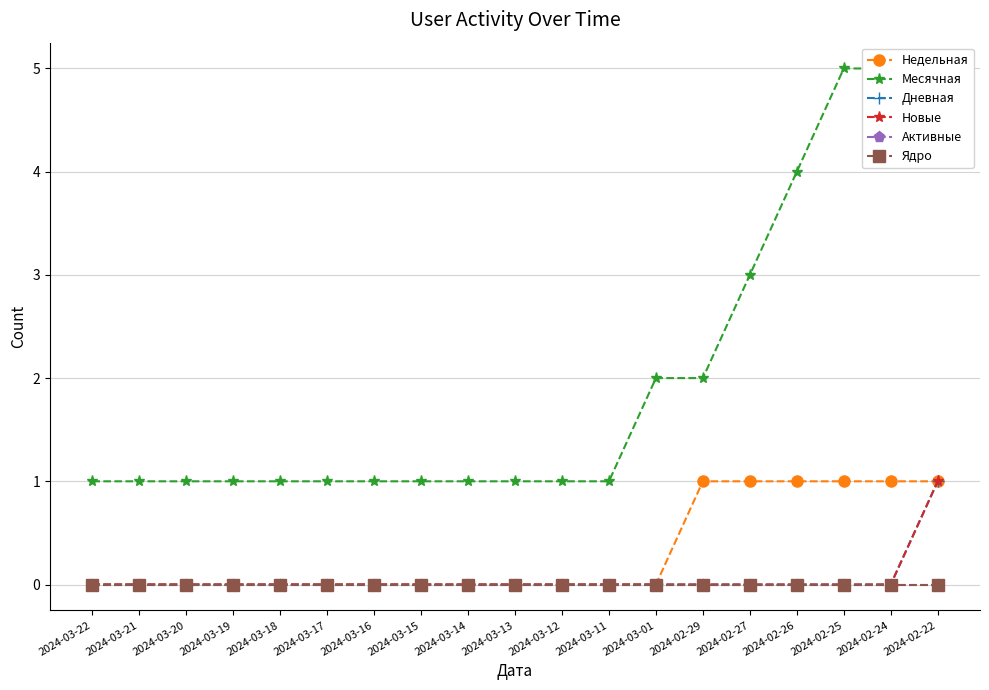

How many lines are shown in the chart?

6